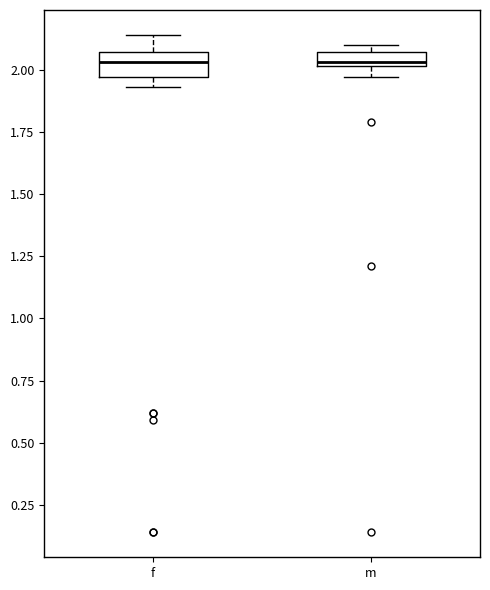

Where is the lower edge of the box for m on the y-axis? The values are not printed on the chart, so give them approximately, as read against the axis.

2.00